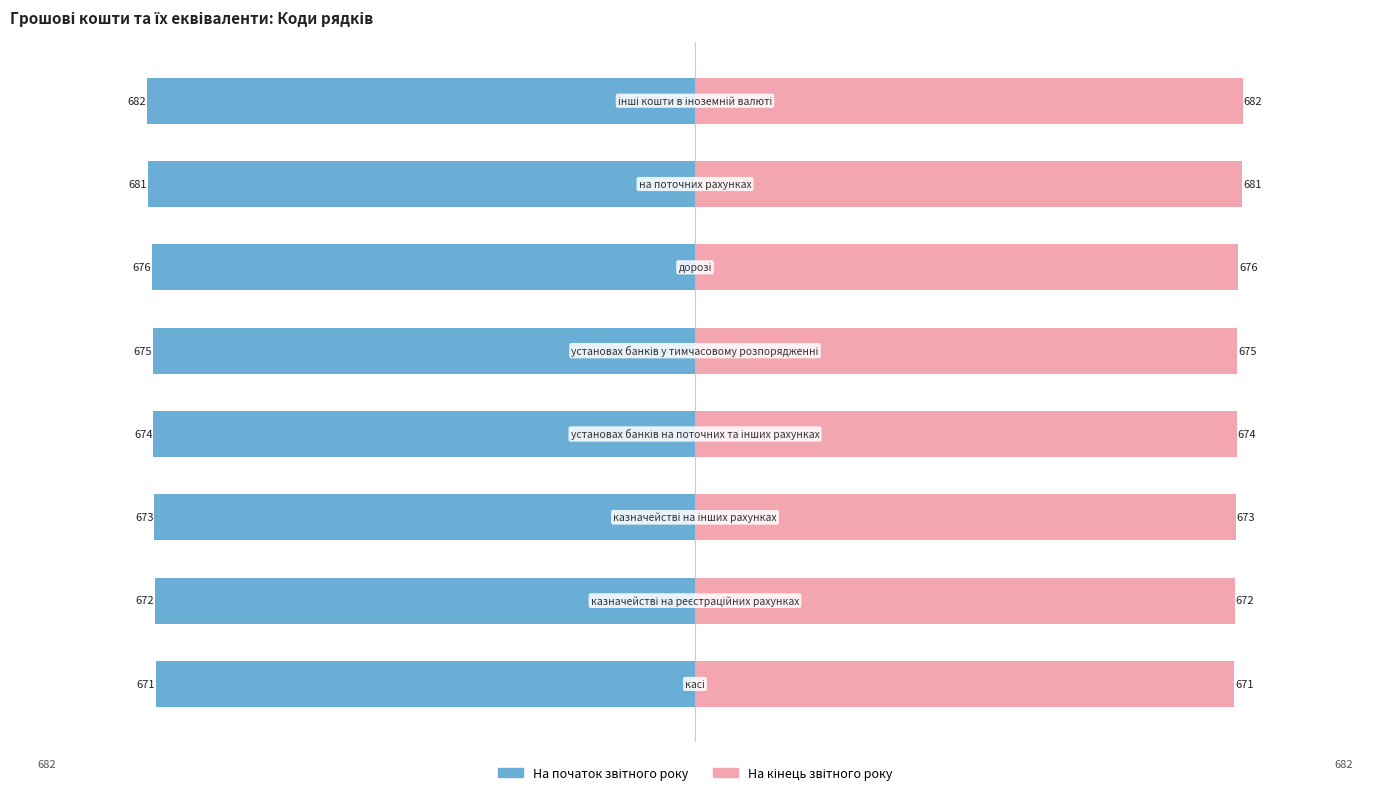

List the labels in order of На кінець звітного року value, largest first.

7, 6, 5, 4, 3, 2, 1, 0